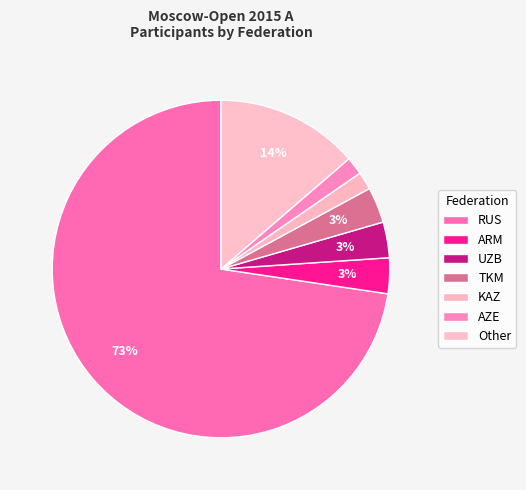

What percentage do UZB and RUS together represent?

76.1%